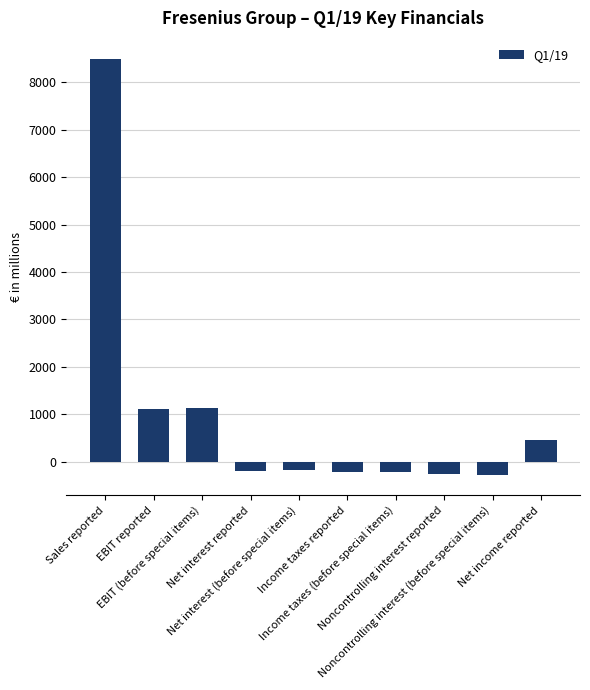

What is the value of the 10th bar from the left?

453